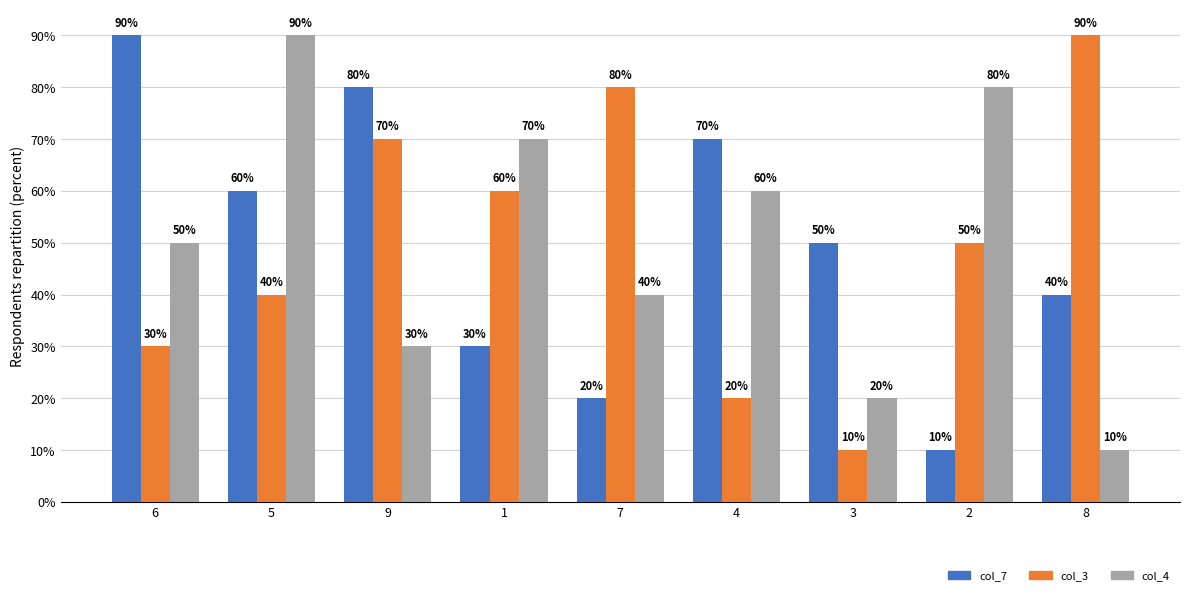

Count the col_4 values in the range 30 to 70.

5